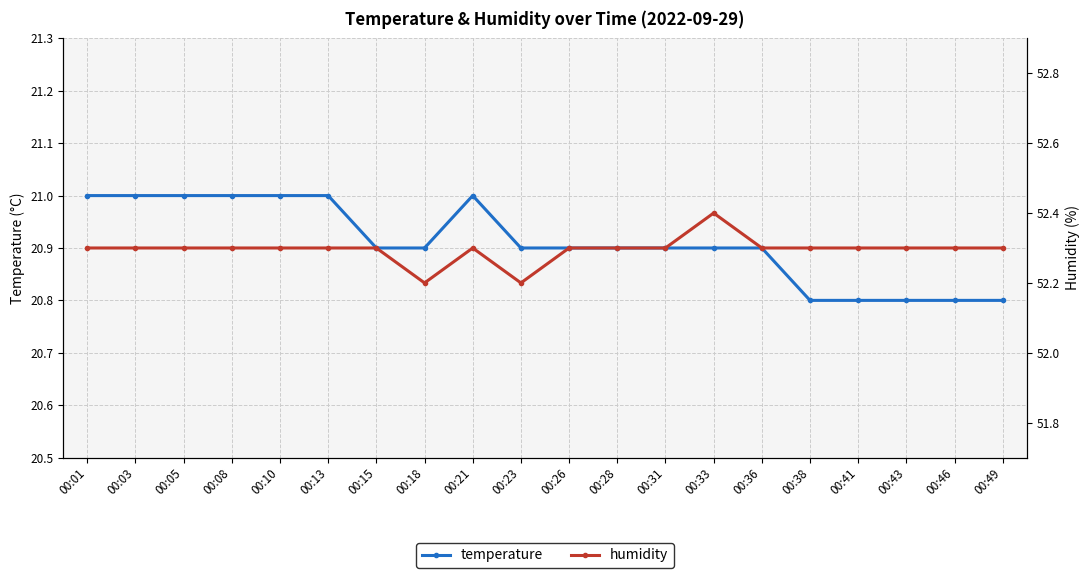

How many humidity values are between 52 and 53?

20